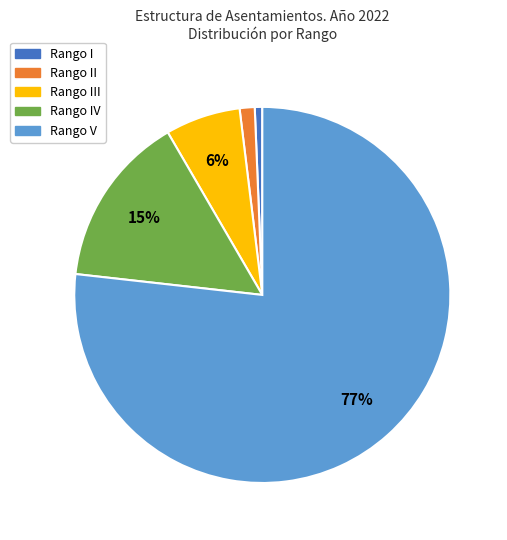

Is there any slice that represents more than half of the pie?

Yes